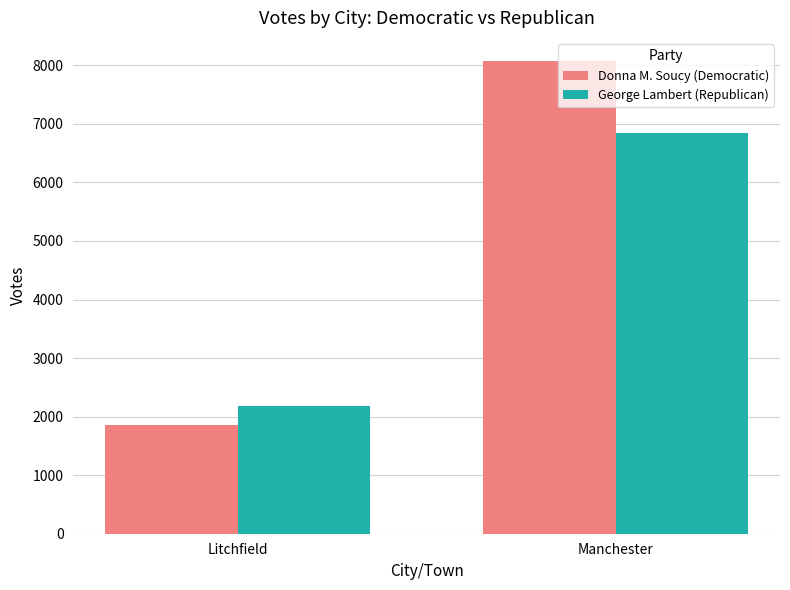

Which series has the largest total across all categories?

Donna M. Soucy (Democratic)